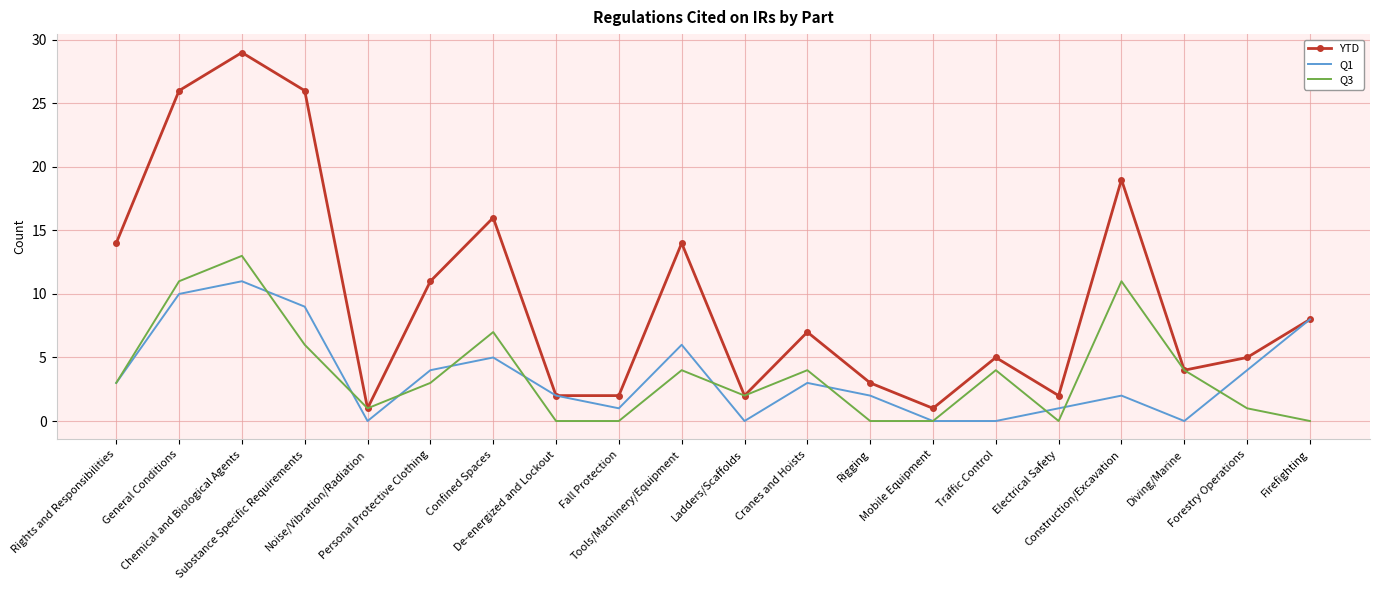

Reading left to right, extract all data points from this chart.

YTD: Rights and Responsibilities=14	General Conditions=26	Chemical and Biological Agents=29	Substance Specific Requirements=26	Noise/Vibration/Radiation=1	Personal Protective Clothing=11	Confined Spaces=16	De-energized and Lockout=2	Fall Protection=2	Tools/Machinery/Equipment=14	Ladders/Scaffolds=2	Cranes and Hoists=7	Rigging=3	Mobile Equipment=1	Traffic Control=5	Electrical Safety=2	Construction/Excavation=19	Diving/Marine=4	Forestry Operations=5	Firefighting=8
Q1: Rights and Responsibilities=3	General Conditions=10	Chemical and Biological Agents=11	Substance Specific Requirements=9	Noise/Vibration/Radiation=0	Personal Protective Clothing=4	Confined Spaces=5	De-energized and Lockout=2	Fall Protection=1	Tools/Machinery/Equipment=6	Ladders/Scaffolds=0	Cranes and Hoists=3	Rigging=2	Mobile Equipment=0	Traffic Control=0	Electrical Safety=1	Construction/Excavation=2	Diving/Marine=0	Forestry Operations=4	Firefighting=8
Q3: Rights and Responsibilities=3	General Conditions=11	Chemical and Biological Agents=13	Substance Specific Requirements=6	Noise/Vibration/Radiation=1	Personal Protective Clothing=3	Confined Spaces=7	De-energized and Lockout=0	Fall Protection=0	Tools/Machinery/Equipment=4	Ladders/Scaffolds=2	Cranes and Hoists=4	Rigging=0	Mobile Equipment=0	Traffic Control=4	Electrical Safety=0	Construction/Excavation=11	Diving/Marine=4	Forestry Operations=1	Firefighting=0